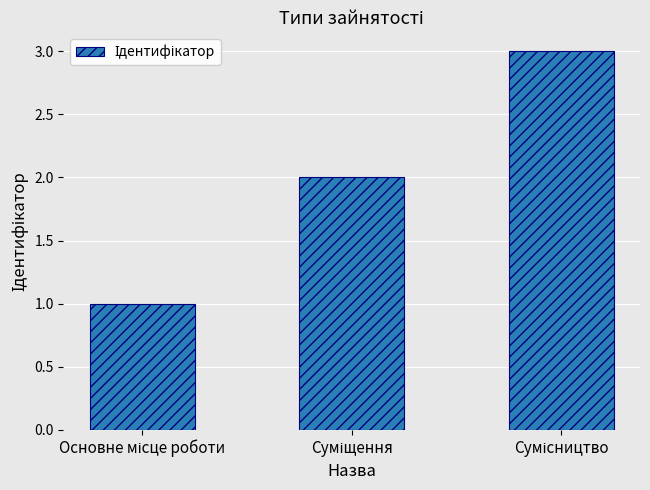

What is the maximum value shown in the chart?

3